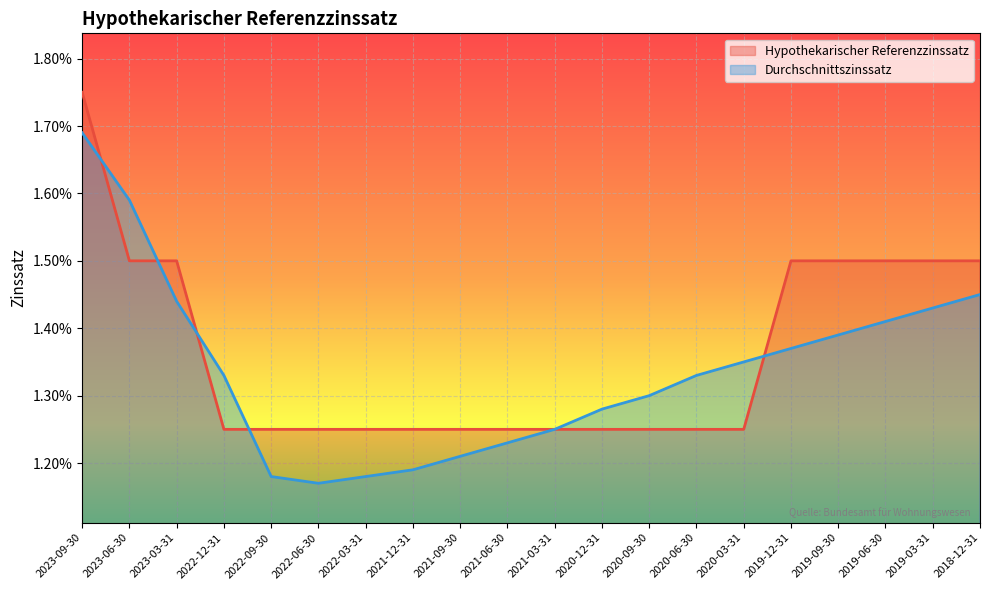

Count the number of data series in this chart.

2